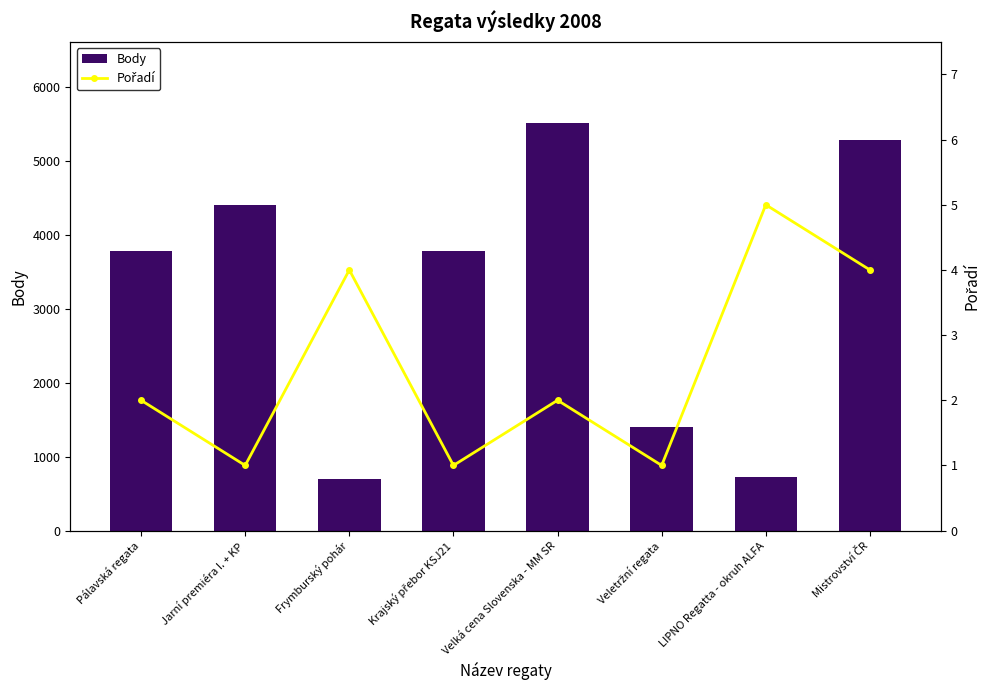

At Mistrovství ČR, list the series in order from largest to smallest.

Body, Pořadí